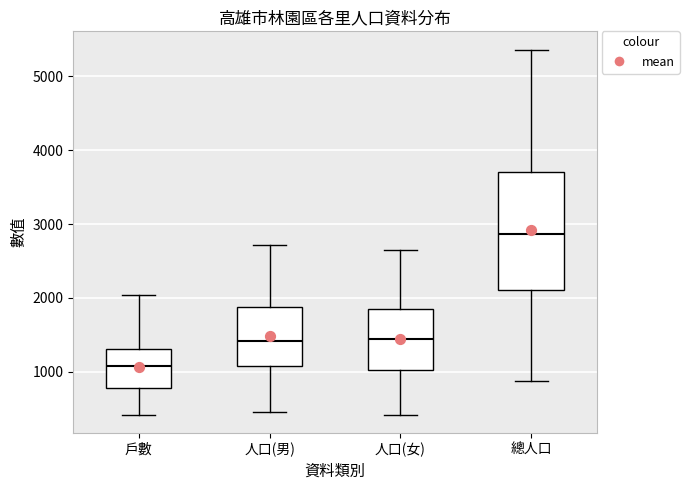

Where does the lower whisker of the box for 戶數 end on the y-axis? The values are not printed on the chart, so give them approximately, as read against the axis.

400